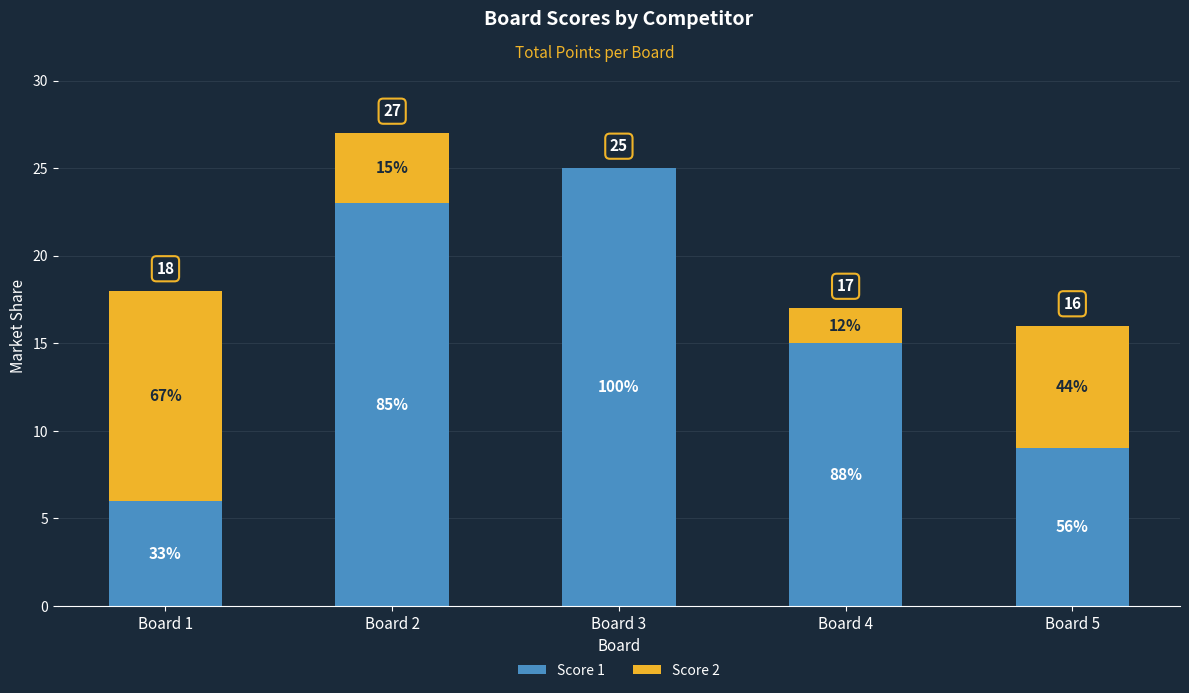

What are all the series names shown in the legend?

Score 1, Score 2